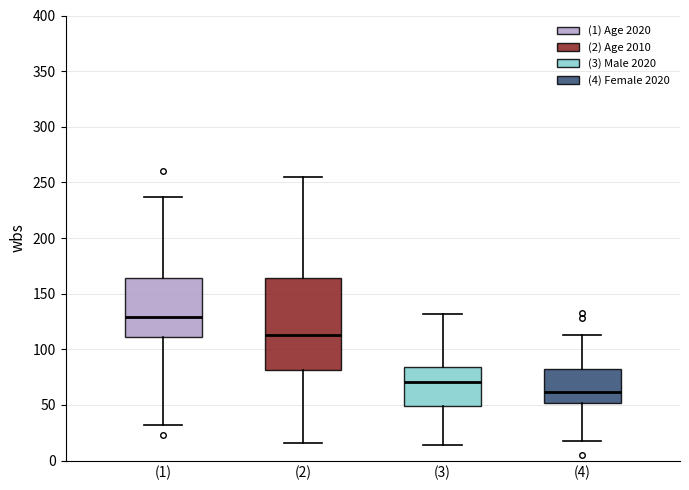

Comparing the boxes themselves (not the whiskers), which one is the tallest?

(2)